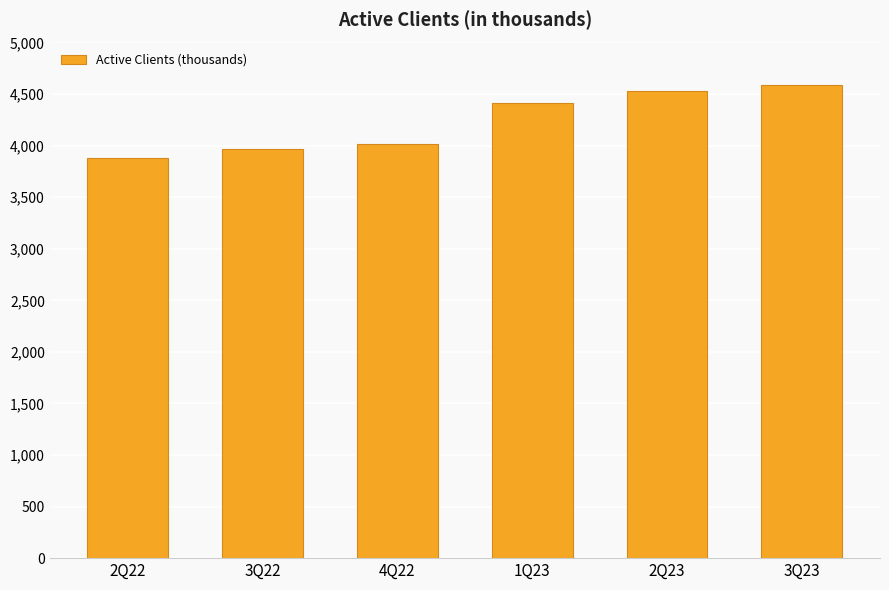

Reading right to left, transcribe all the data shown in this chart.

4587.0	4530.5	4412.7	4012.7	3966.2	3877.2